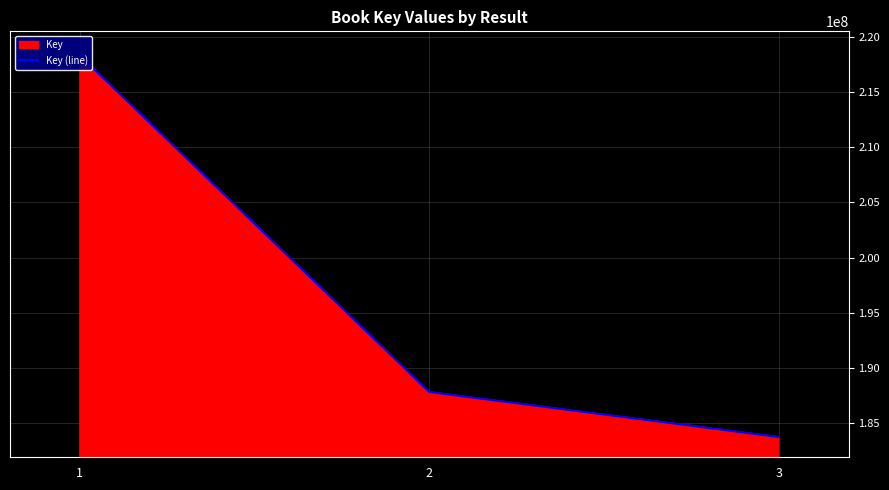

What is the smallest value displayed?

183752783